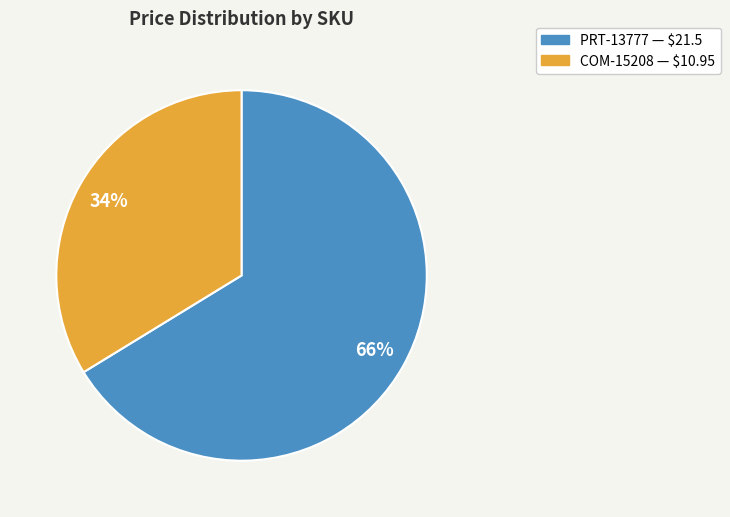

Which category has the biggest portion of the pie?

PRT-13777